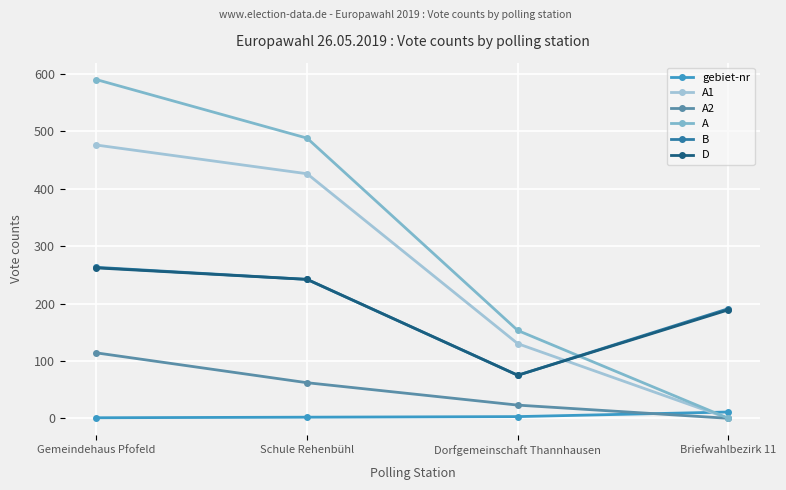

Is this an area chart (filled region under the line)?

No